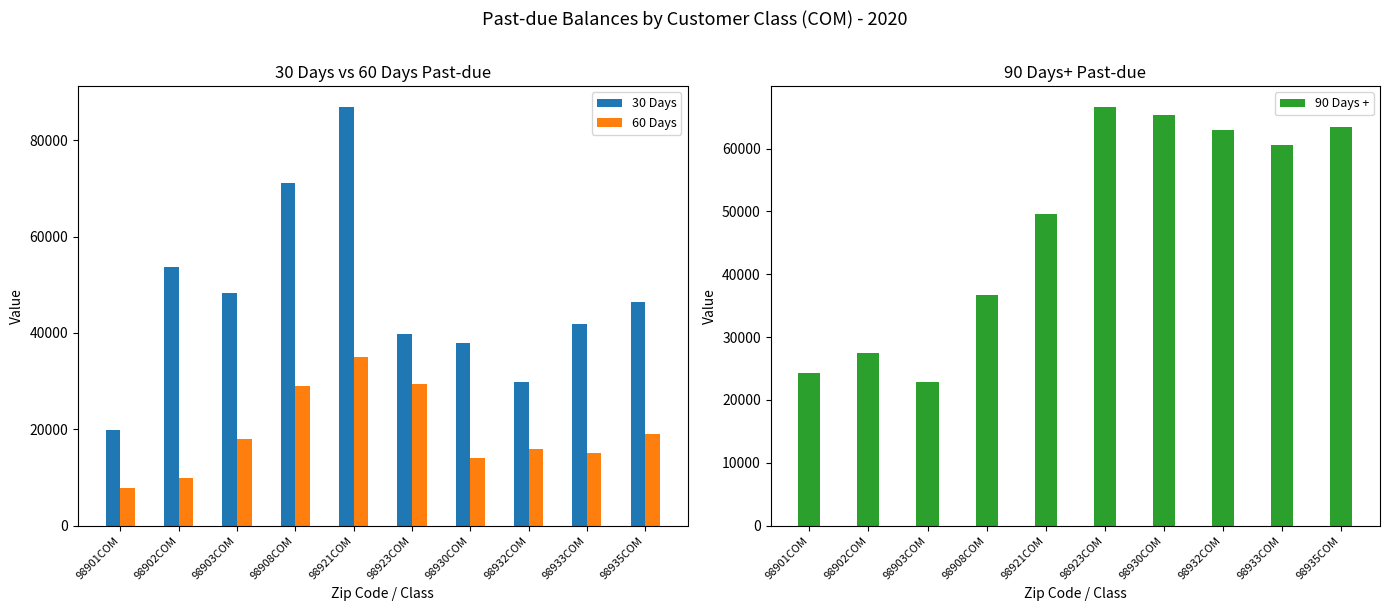

List the labels in order of 90 Days + value, smallest first.

98903COM, 98901COM, 98902COM, 98908COM, 98921COM, 98933COM, 98932COM, 98935COM, 98930COM, 98923COM